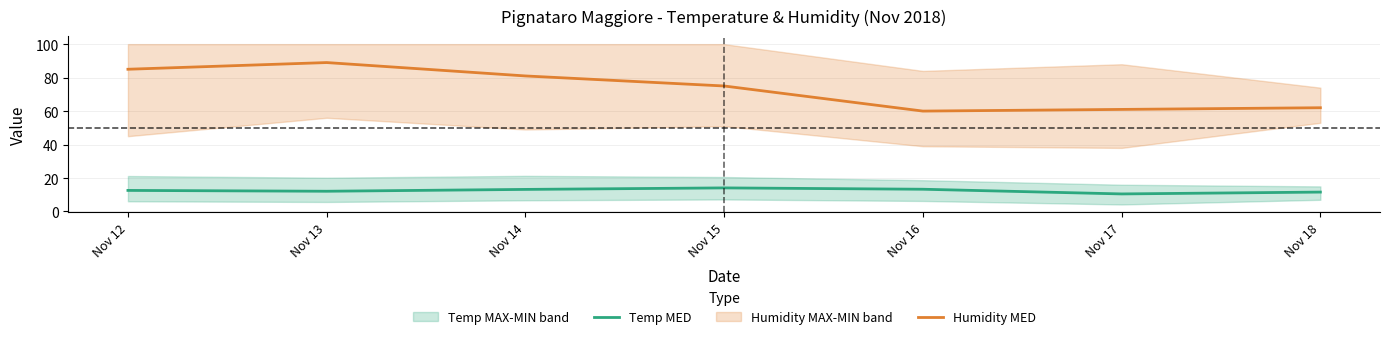

Between Nov 17 and Nov 18, which is larger?

Nov 18